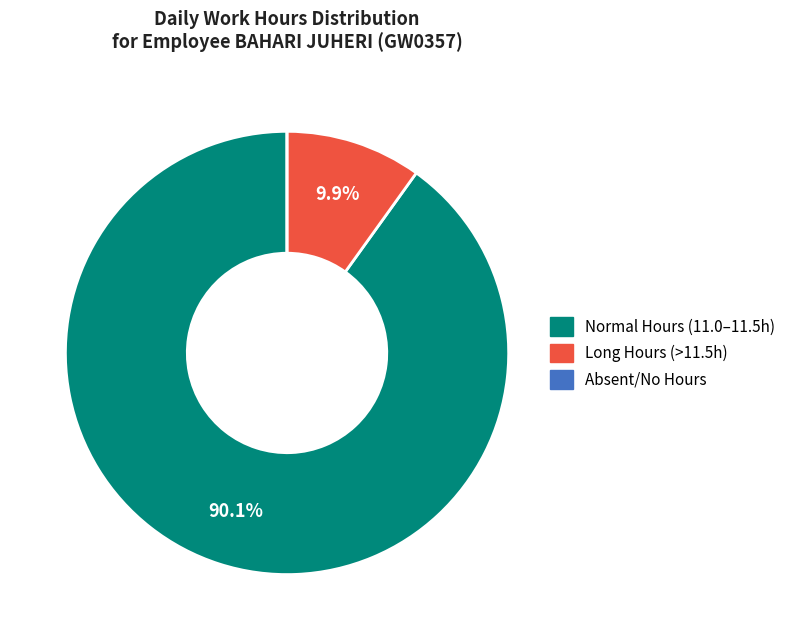

What is the largest slice in the pie chart?

Normal Hours (11.0–11.5h)